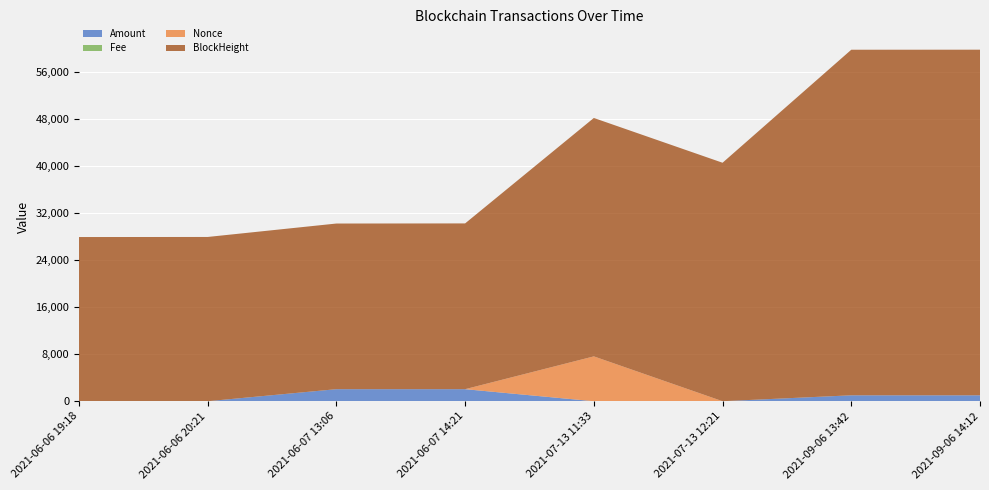

Reading left to right, extract all data points from this chart.

Amount: 2021-06-06 19:18=5.0	2021-06-06 20:21=4.0	2021-06-07 13:06=2052.0	2021-06-07 14:21=2052.0	2021-07-13 11:33=2.7	2021-07-13 12:21=2.7	2021-09-06 13:42=1009.0	2021-09-06 14:12=1009.0
Fee: 2021-06-06 19:18=0.1	2021-06-06 20:21=0.0	2021-06-07 13:06=0.1	2021-06-07 14:21=0.0	2021-07-13 11:33=0.0	2021-07-13 12:21=0.0	2021-09-06 13:42=0.0	2021-09-06 14:12=0.0
Nonce: 2021-06-06 19:18=0.0	2021-06-06 20:21=0.0	2021-06-07 13:06=1.0	2021-06-07 14:21=1.0	2021-07-13 11:33=7627.0	2021-07-13 12:21=2.0	2021-09-06 13:42=3.0	2021-09-06 14:12=3.0
BlockHeight: 2021-06-06 19:18=27917.0	2021-06-06 20:21=27931.0	2021-06-07 13:06=28165.0	2021-06-07 14:21=28185.0	2021-07-13 11:33=40539.0	2021-07-13 12:21=40549.0	2021-09-06 13:42=58759.0	2021-09-06 14:12=58766.0